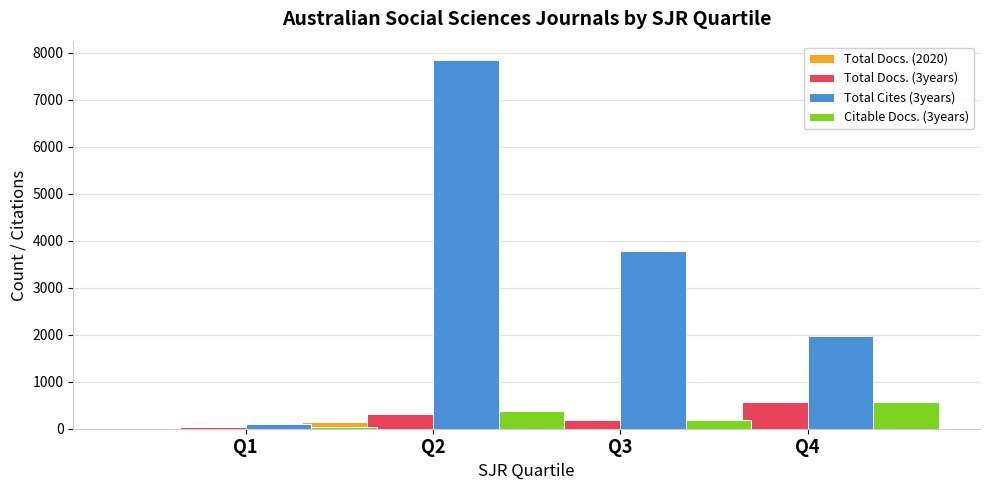

At which category is the sum across all series the highest?

Q2